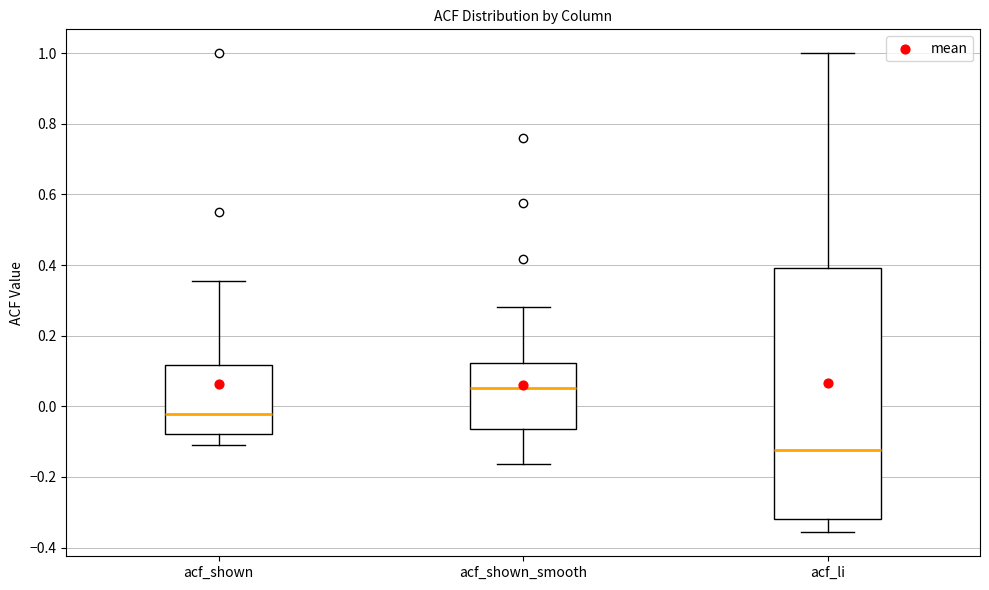

Comparing the boxes themselves (not the whiskers), which one is the tallest?

acf_li